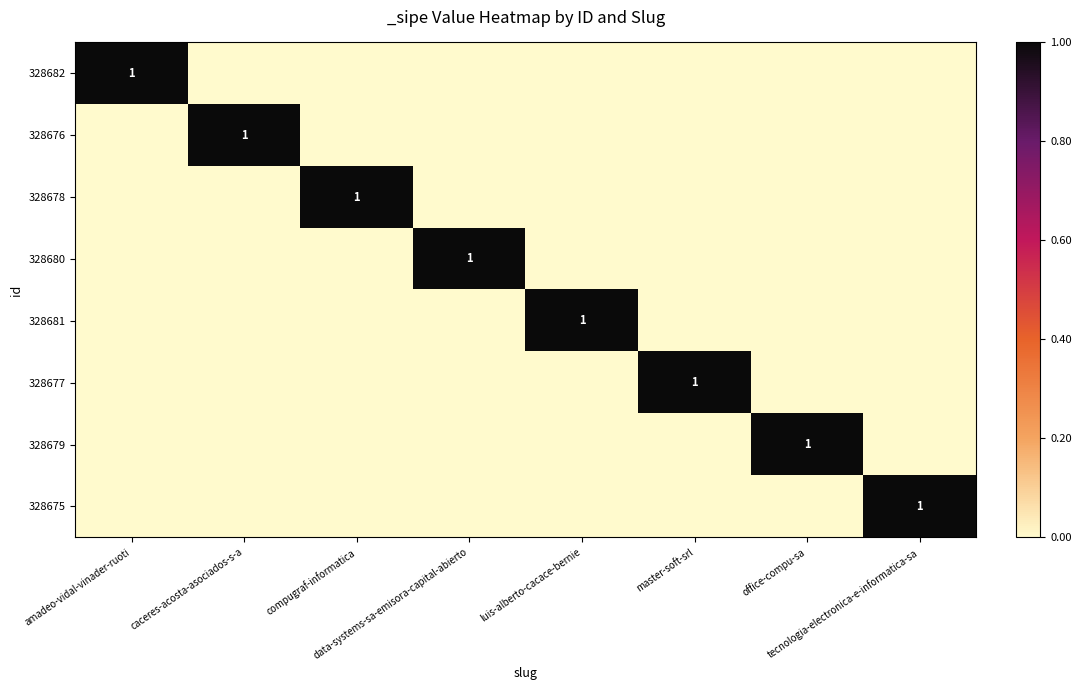

Where is 328681 nearest to the value 0?

amadeo-vidal-vinader-ruoti